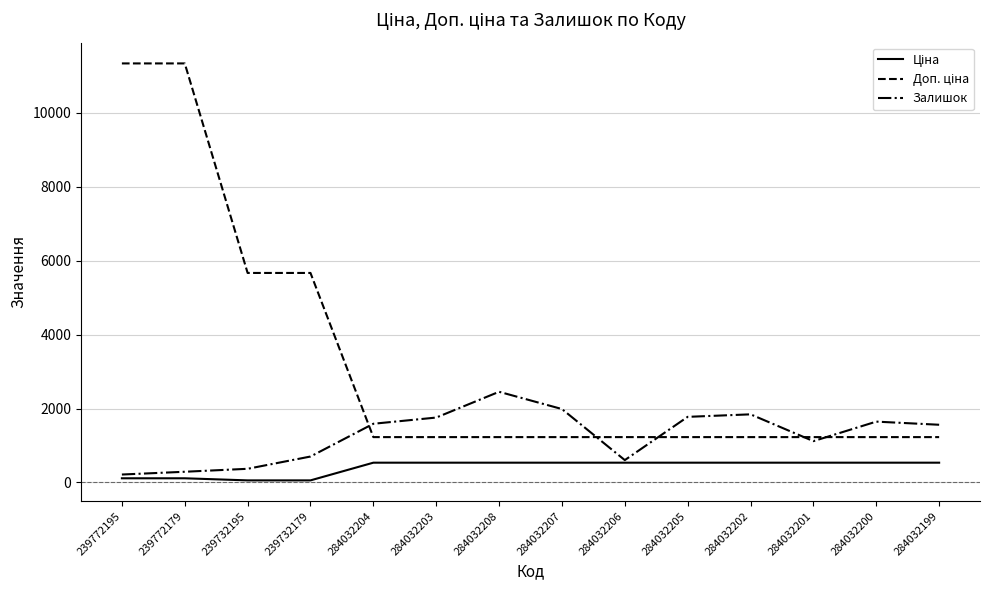

What is the spread (max minus min) of values at 284032208?

1917.6